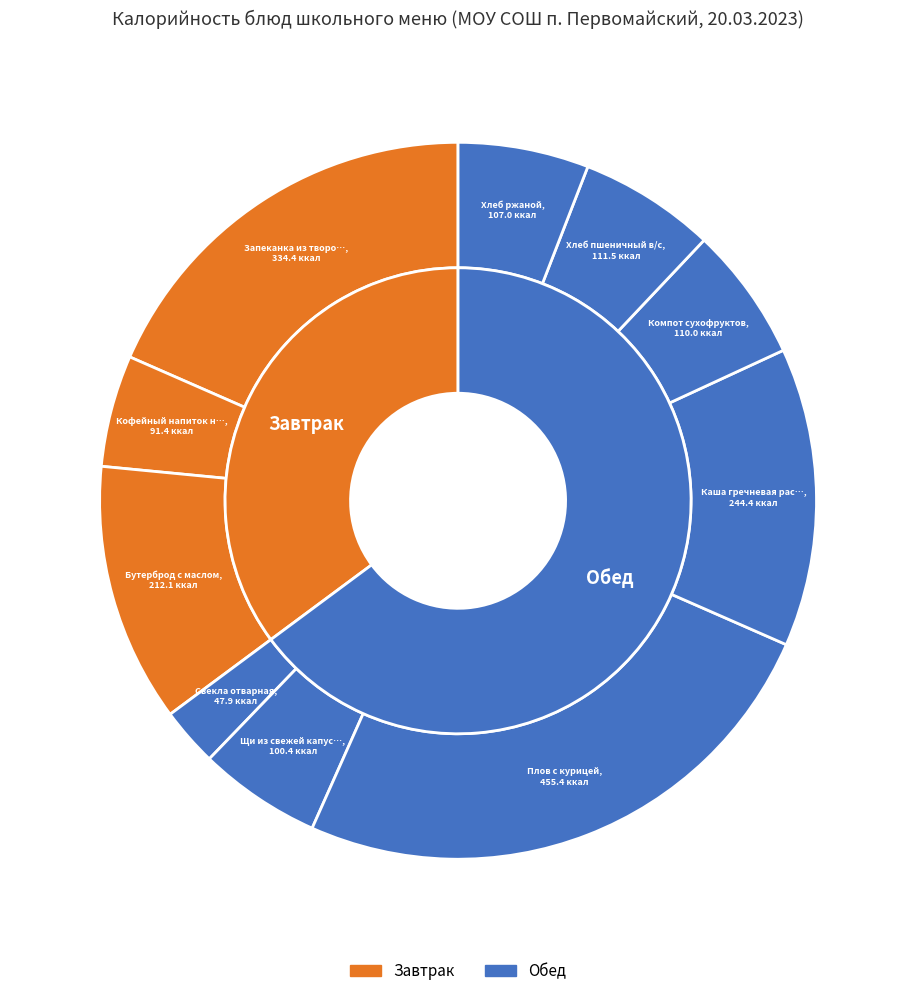

To the nearest percent, what portion does Каша гречневая рассыпчатая represent?

13%